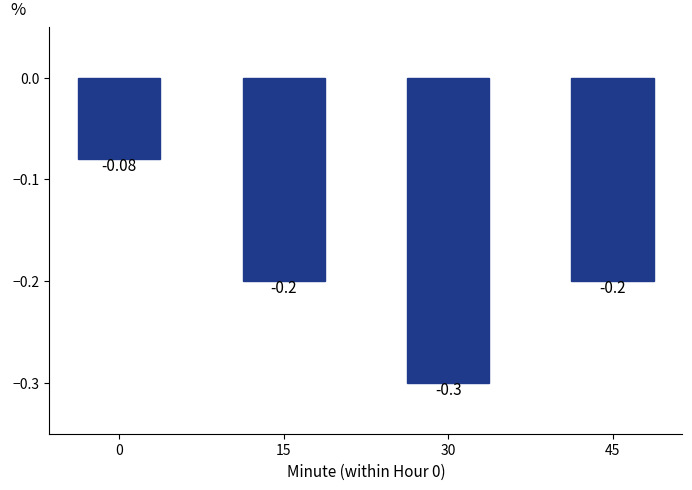

Are the bars grouped side by side (vs. stacked)?

No